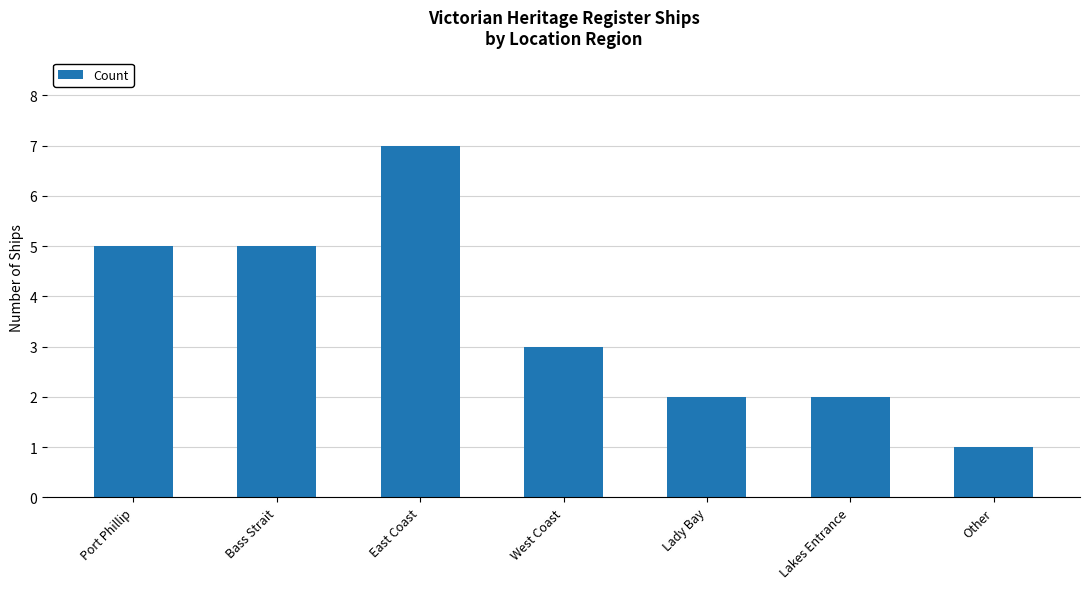

What is the value of the 6th bar from the left?

2